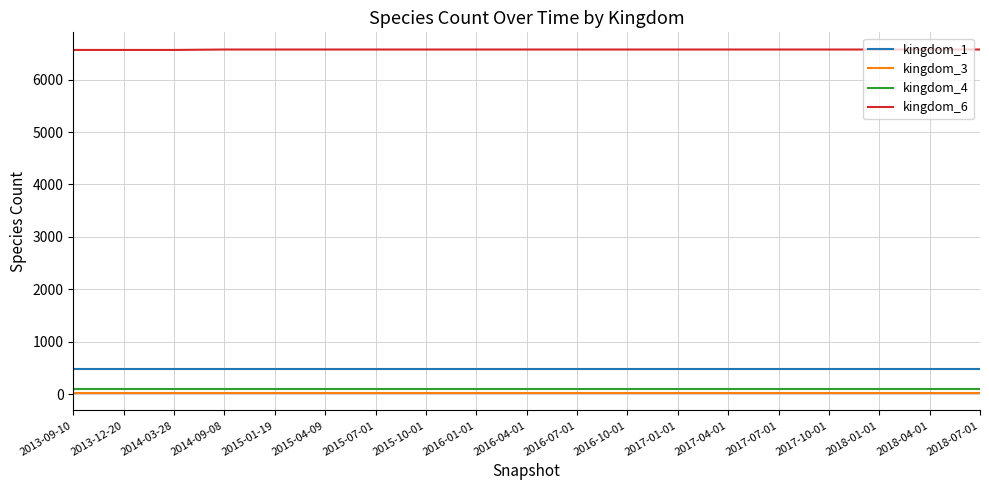

Is the value of kingdom_1 at 2015-07-01 greater than the value of kingdom_6 at 2018-01-01?

No